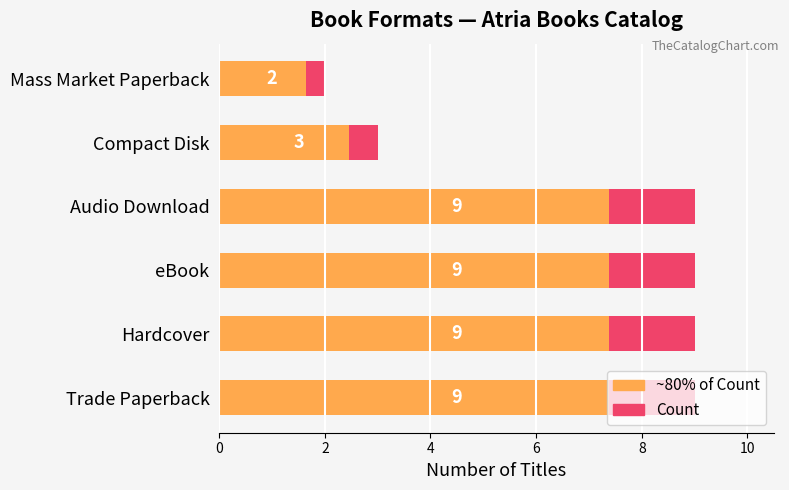

What are all the series names shown in the legend?

Count, ~80% of Count